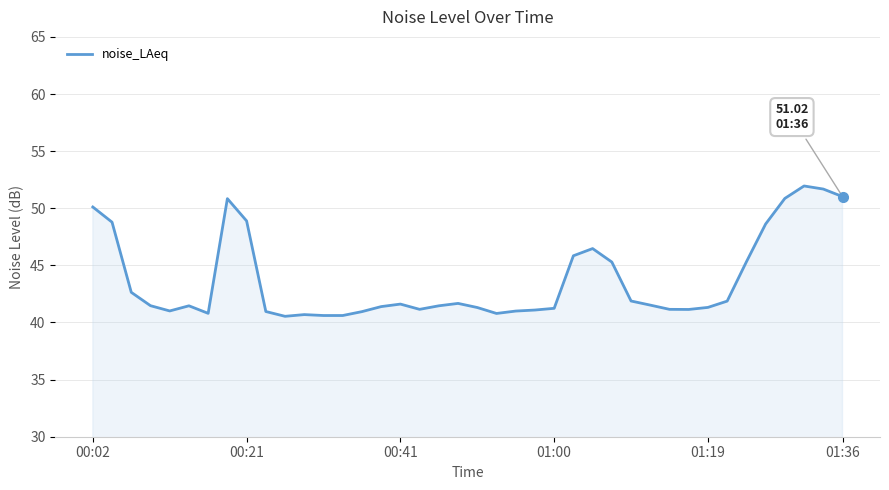

What is the difference between the maximum and minimum values?

11.4